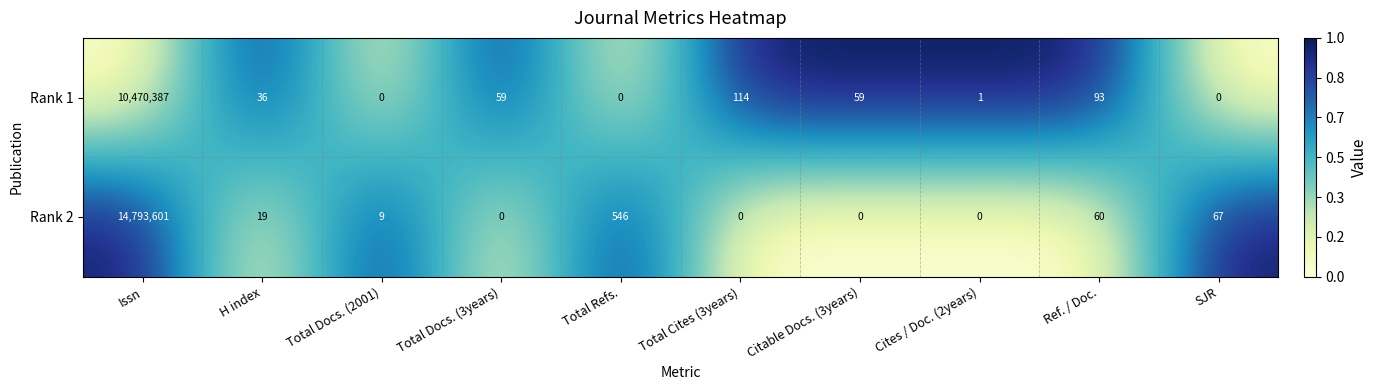

Reading right to left, transcribe all the data shown in this chart.

Rank 1: 0	93	1	59	114	0	59	0	36	10470387
Rank 2: 67	60	0	0	0	546	0	9	19	14793601